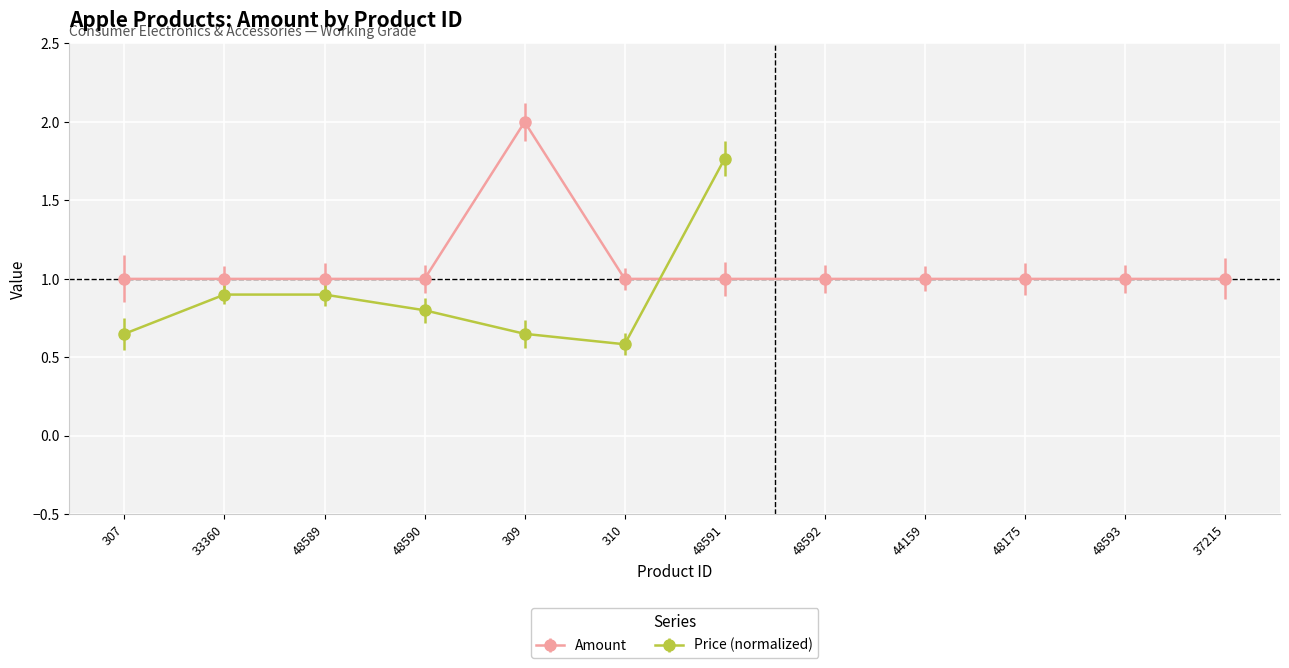

Reading left to right, extract all data points from this chart.

307=1	33360=1	48589=1	48590=1	309=2	310=1	48591=1	48592=1	44159=1	48175=1	48593=1	37215=1